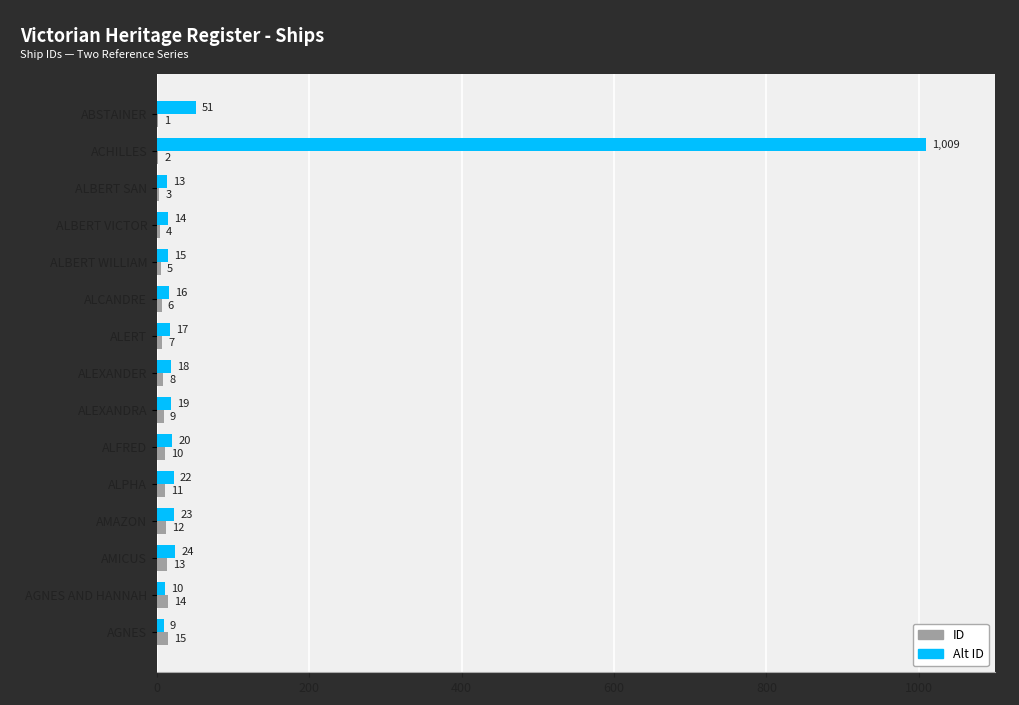

Is the value of ID at ALFRED greater than the value of Alt ID at ALPHA?

No